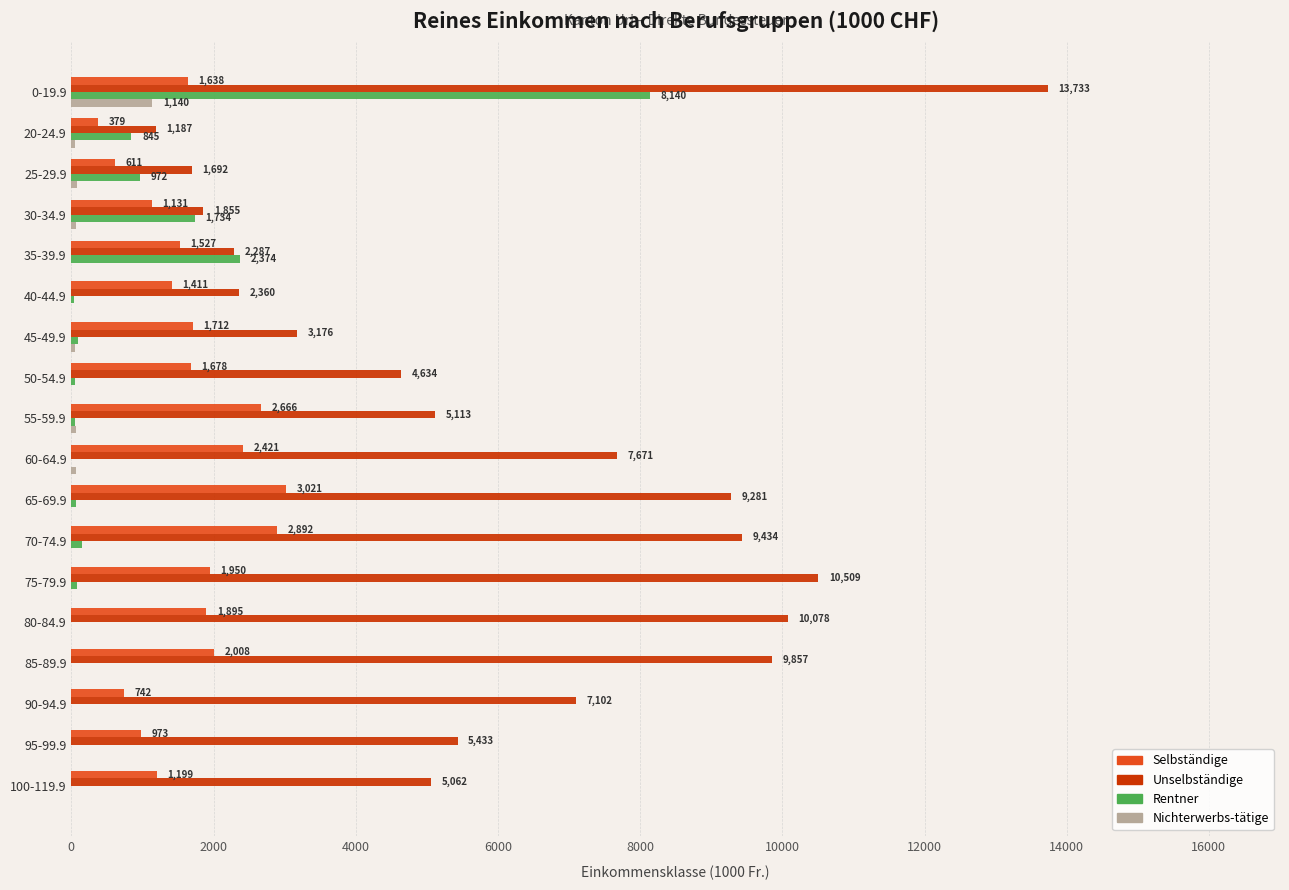

What is the average value of the Rentner series?

811.2